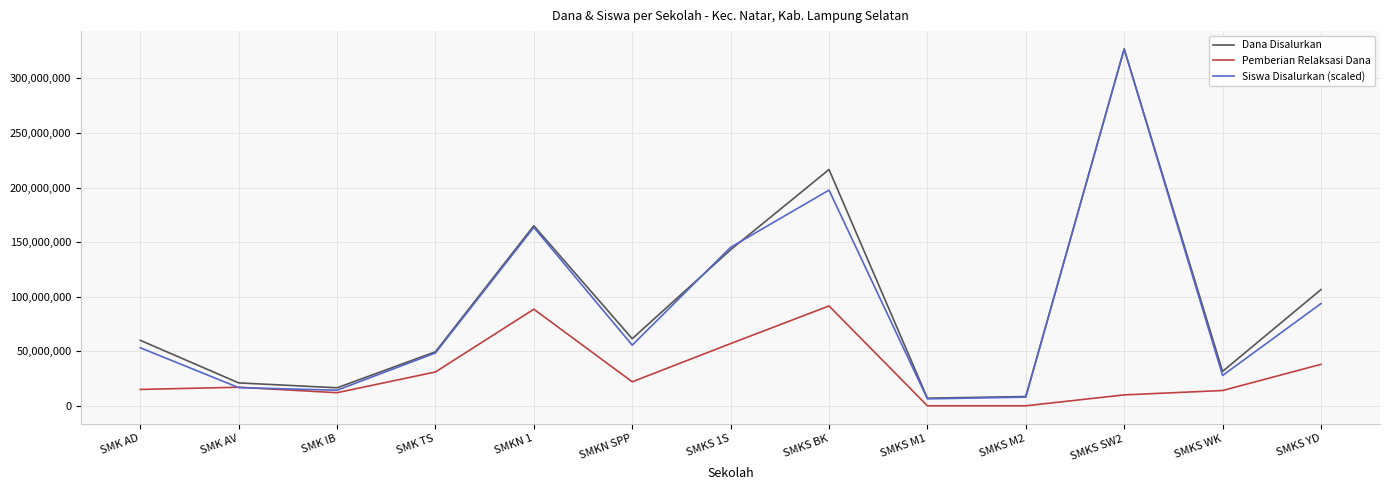

True or false: Dana Disalurkan has a value of 187099884.6 at SMKS 1S.

False